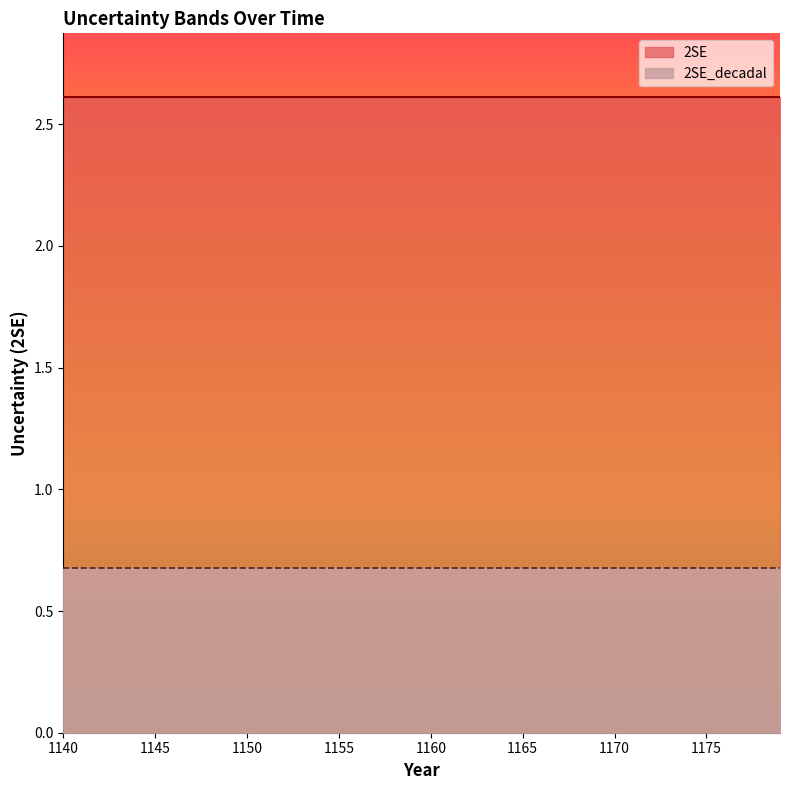

Which series changed the most between 1144 and 1170?

2SE